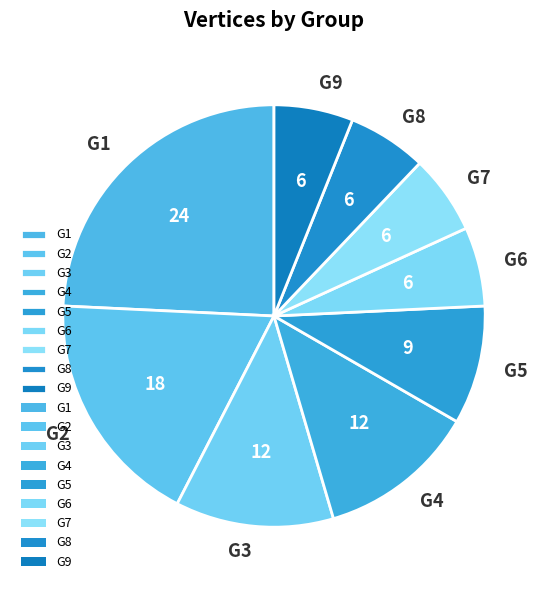

Is the sum of G8 and G7 greater than half?

No